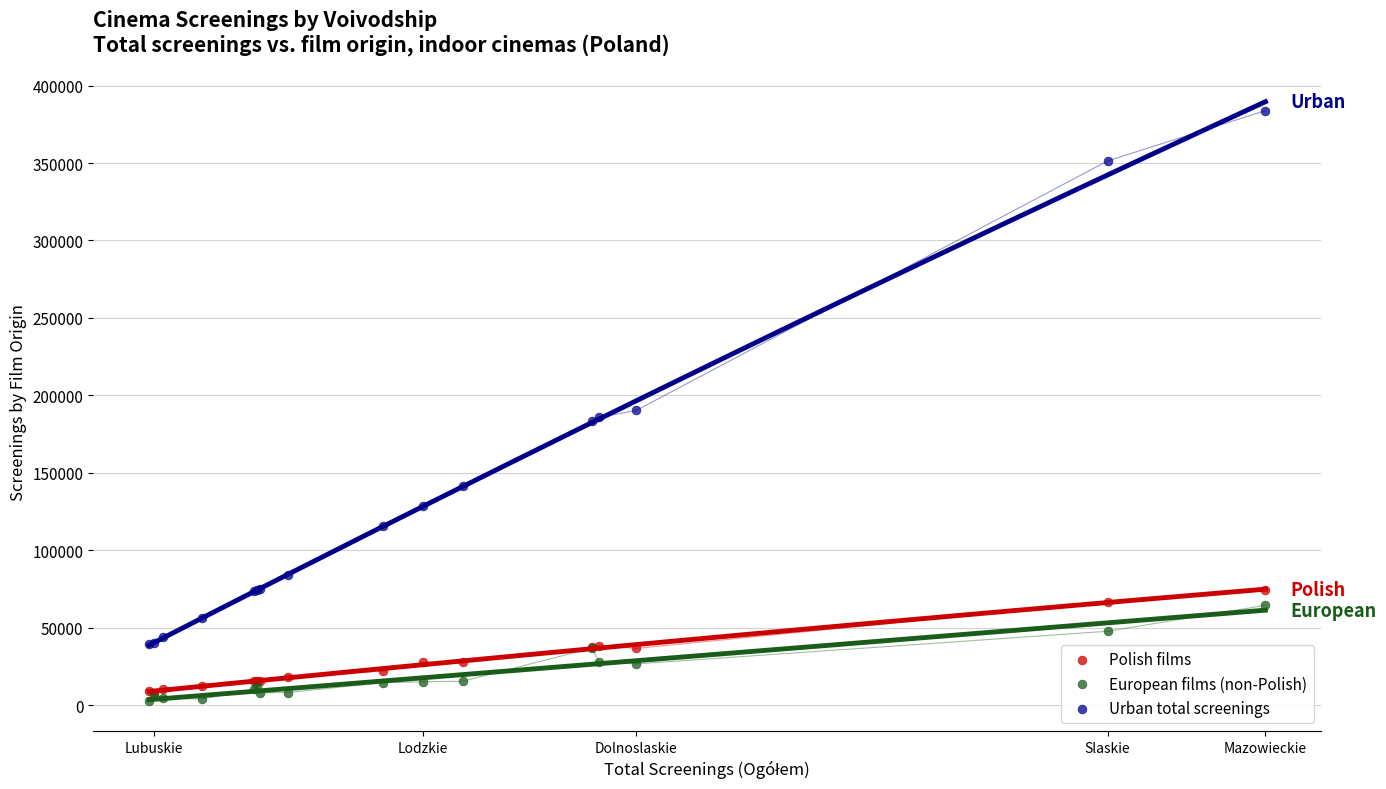

Which series has the largest Y range (max minus min)?

Urban total screenings